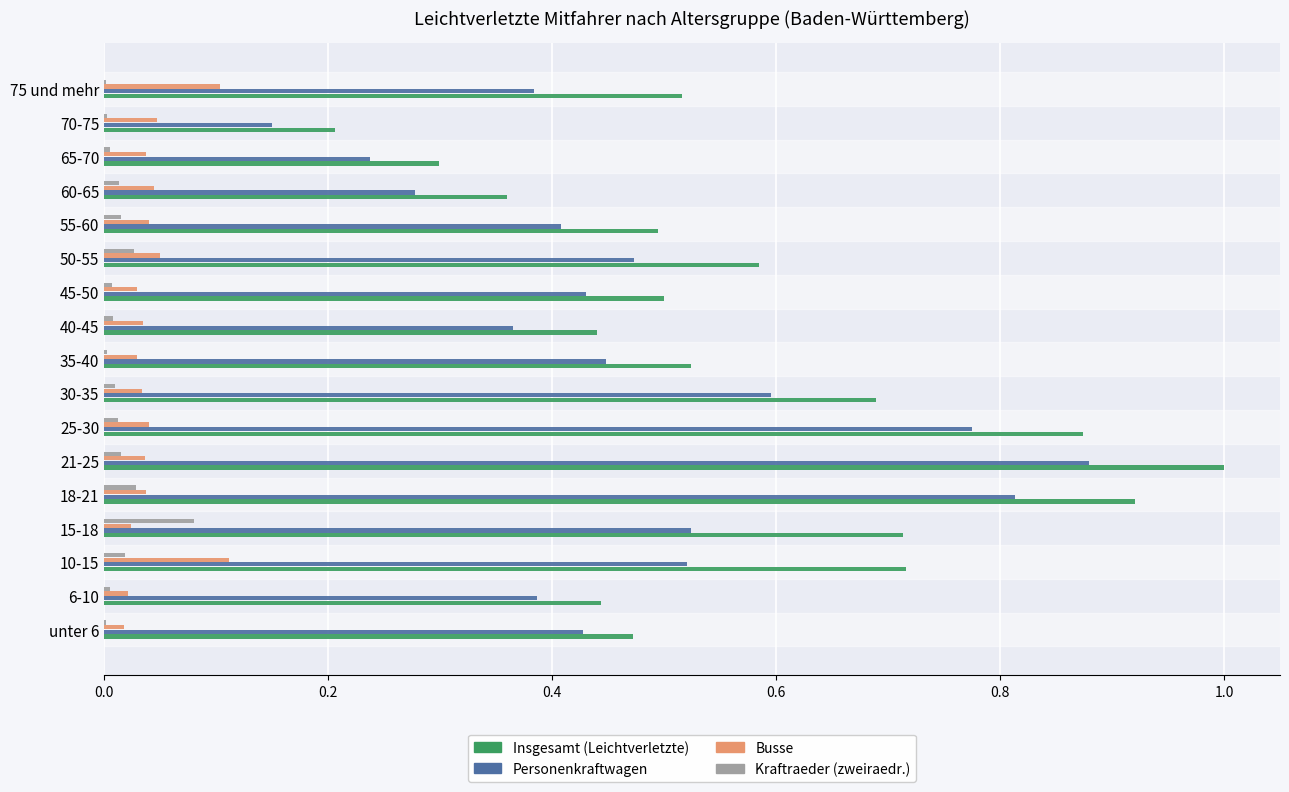

Count the number of categories in the chart.

17